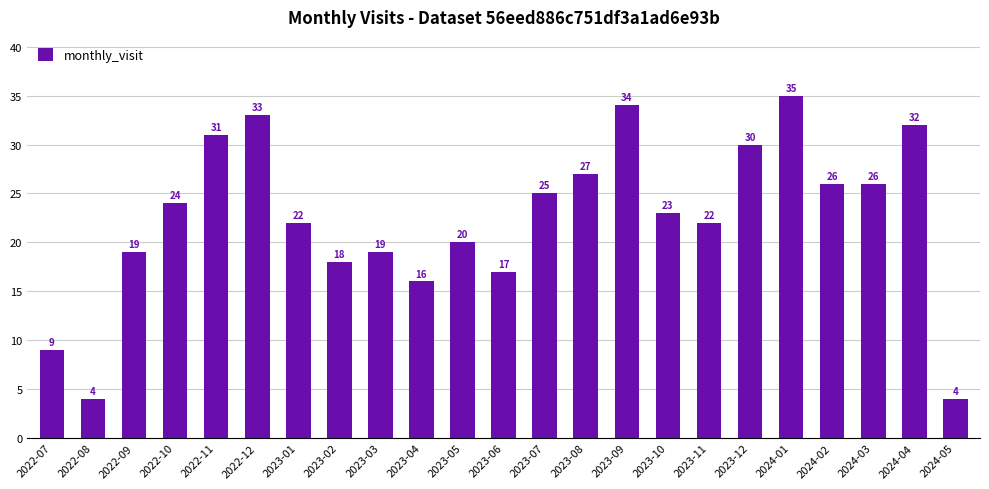

What is the label of the 13th bar from the left?

2023-07